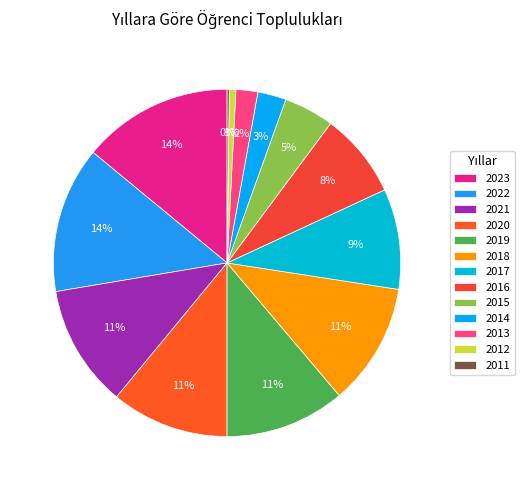

The 2020 slice represents 11% of the pie. True or false?

True